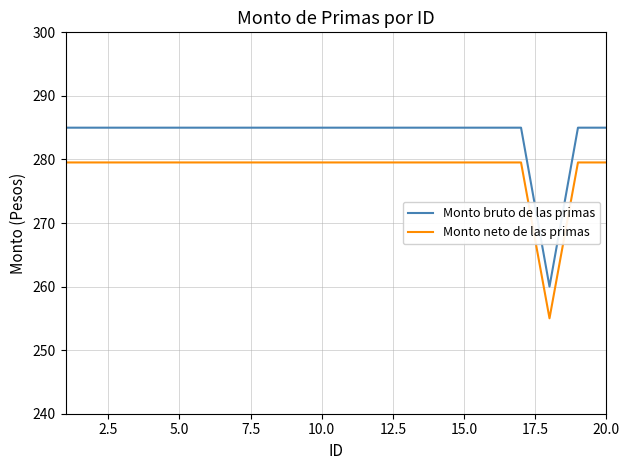

Which series has the largest total across all categories?

Monto bruto de las primas